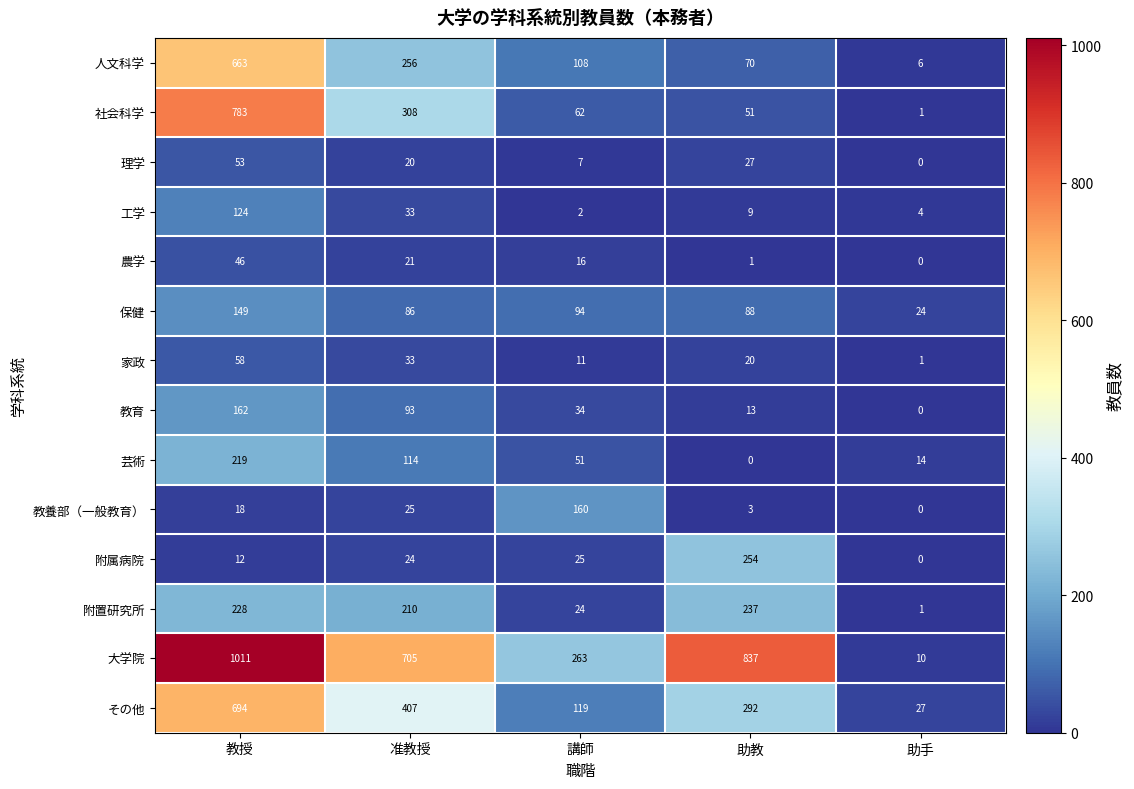

Which series changed the most between 助教 and 助手?

大学院